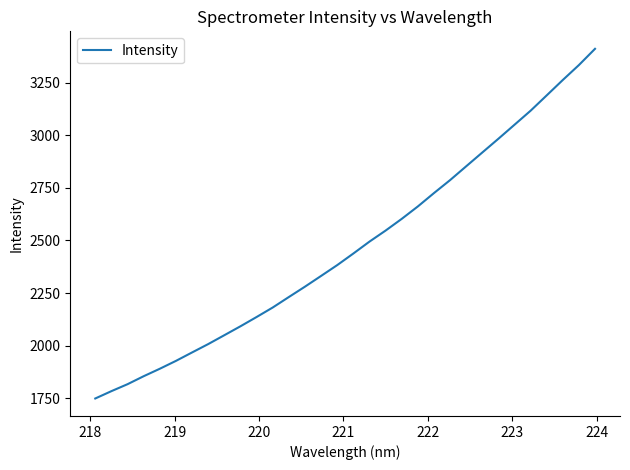

What is the greatest value displayed?

3410.7